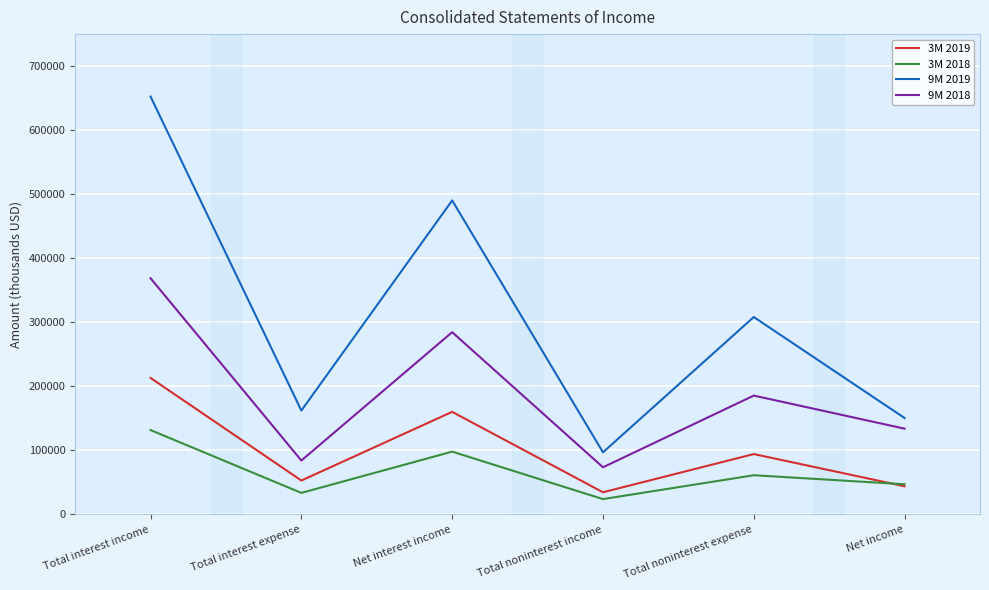

Which series has the widest spread of values?

9M 2019